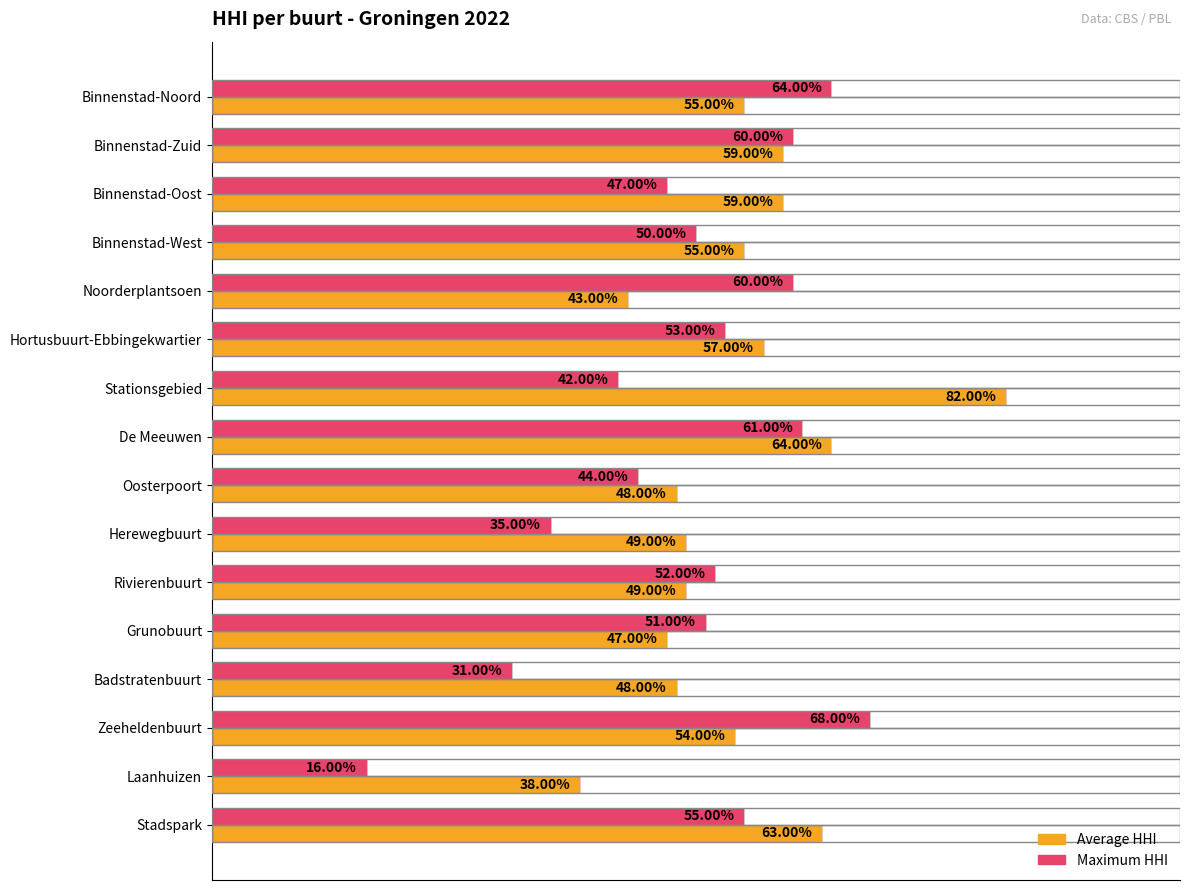

What are all the series names shown in the legend?

Average HHI, Maximum HHI